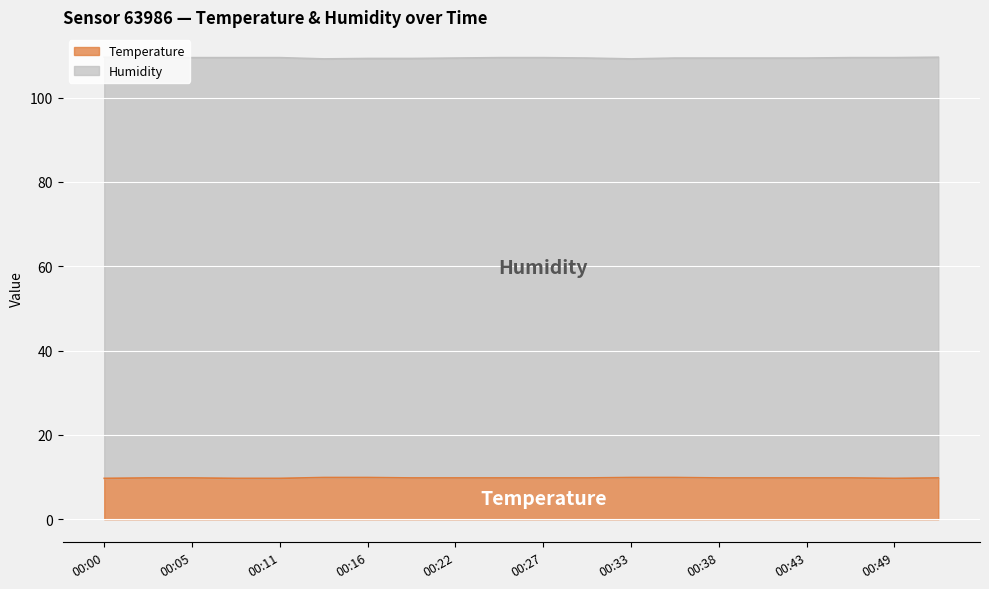

Reading left to right, extract all data points from this chart.

9.7	9.8	9.8	9.7	9.7	9.9	9.9	9.8	9.8	9.8	9.8	9.8	9.9	9.9	9.8	9.8	9.8	9.8	9.7	9.8